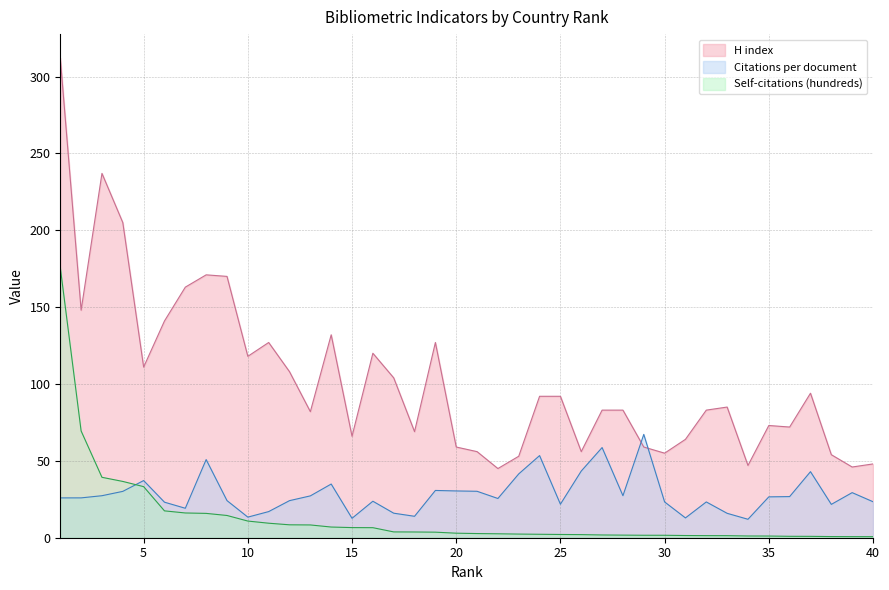

True or false: H index and Citations per document intersect in this chart.

True